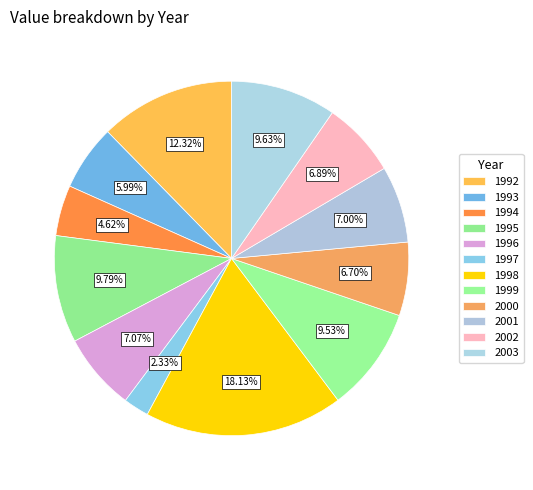

Is it true that 1999 is 10% of the pie?

True